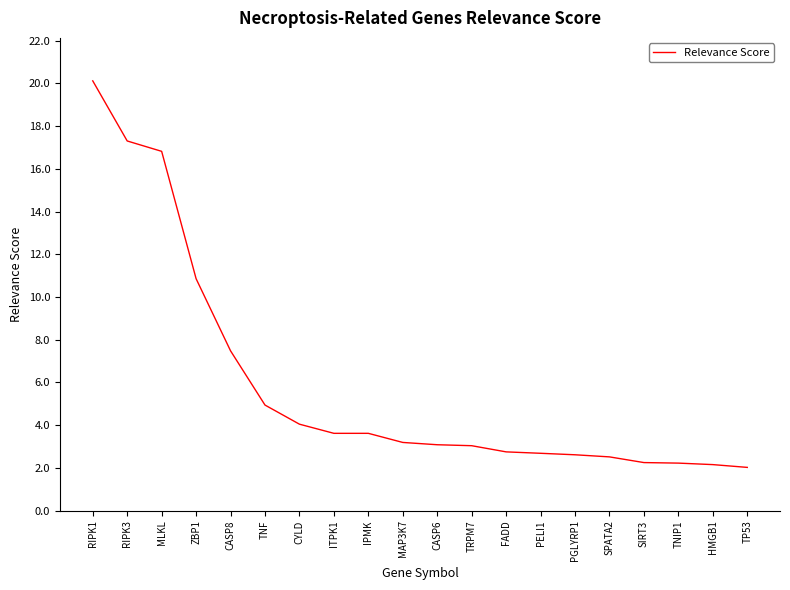

The value at TNIP1 is 2.9. True or false?

False